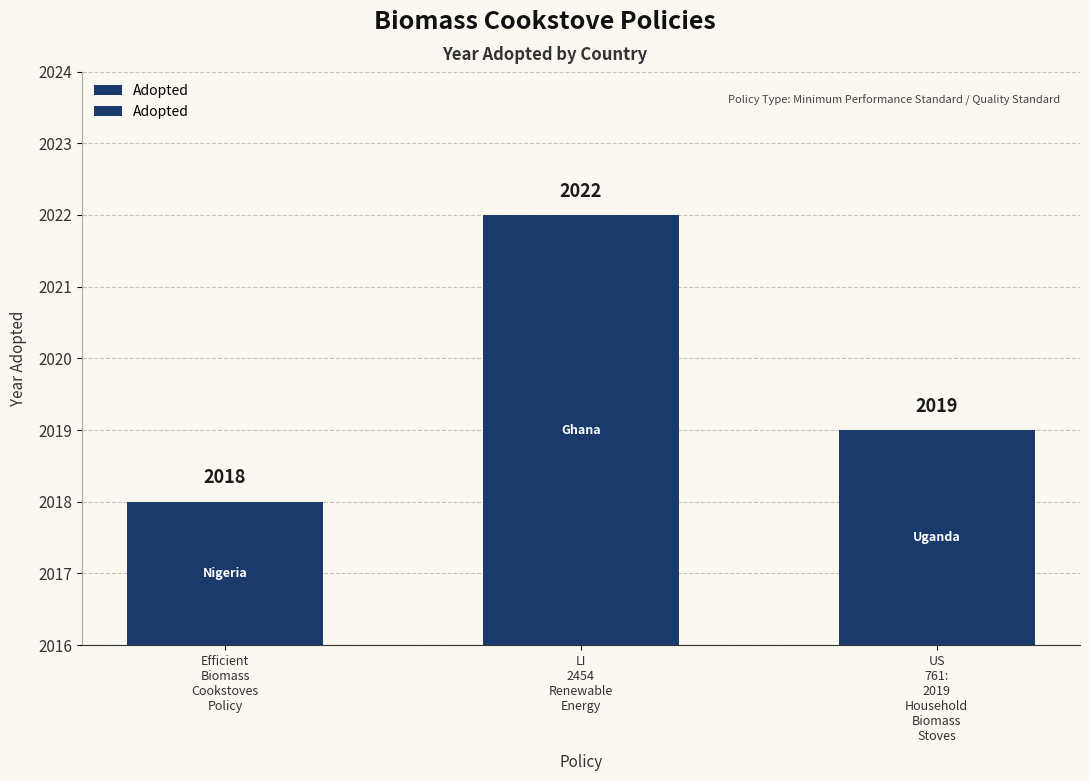

What is the change in value from Efficient
Biomass
Cookstoves
Policy to LI
2454
Renewable
Energy?

+4